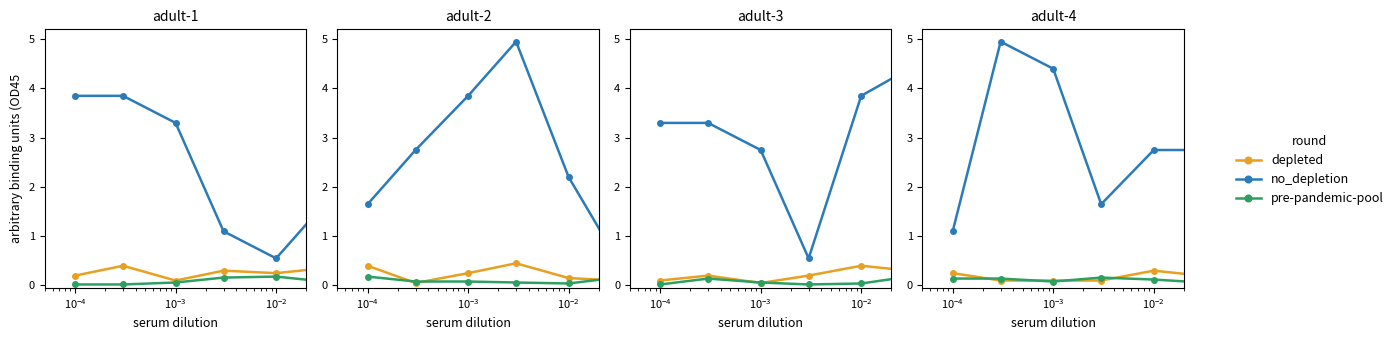

What is the greatest value displayed?

5.0